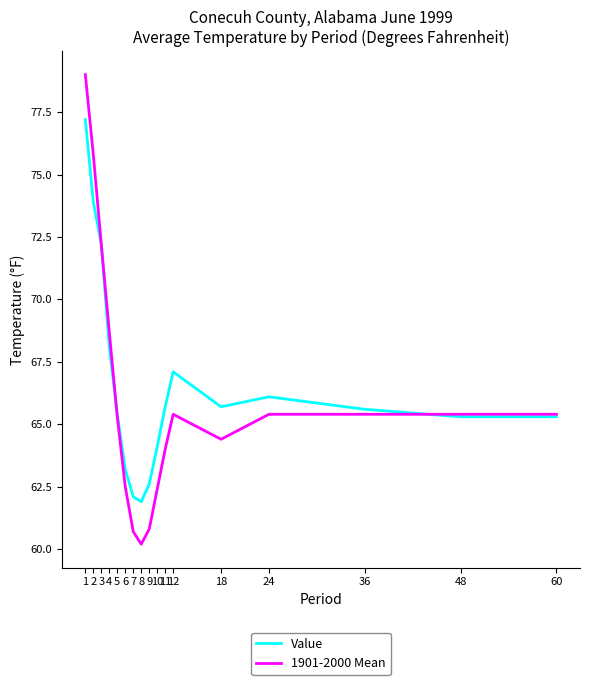

True or false: Value has more than 0 points higher than both neighbors.

True